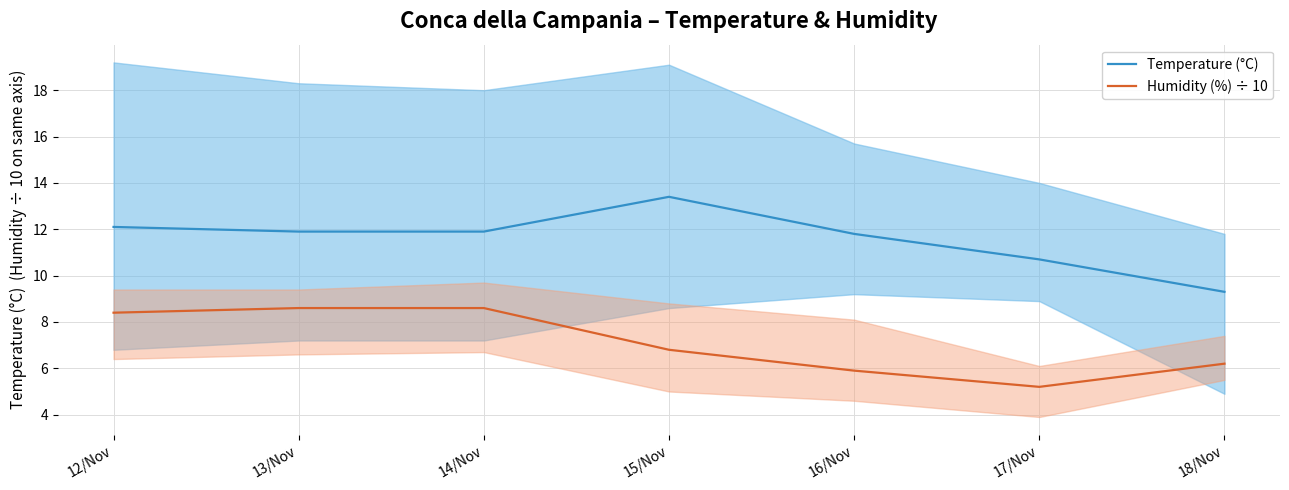

Between 16/Nov and 12/Nov, which is larger?

12/Nov